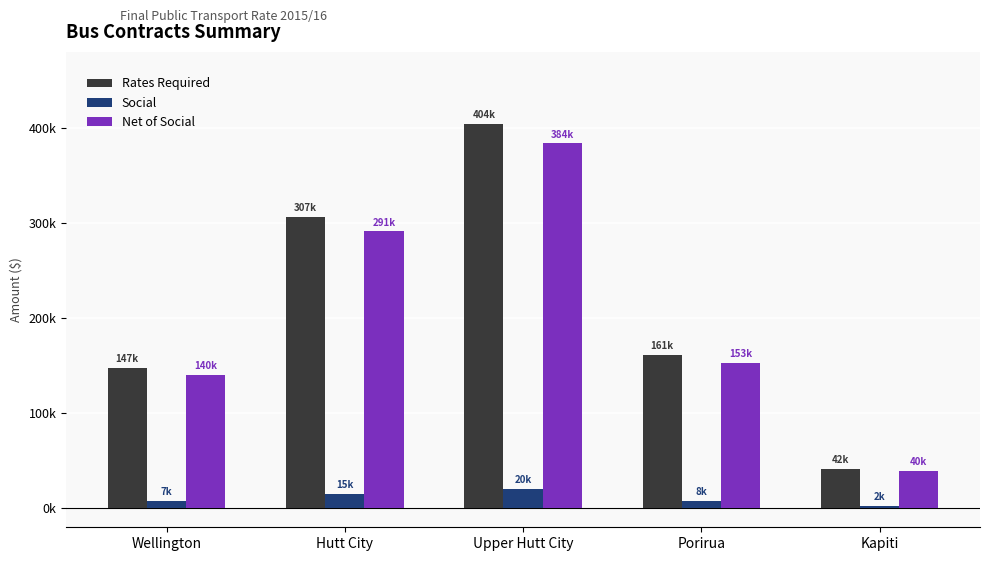

What is the value of the Net of Social bar at the 5th from the left?

39708.9